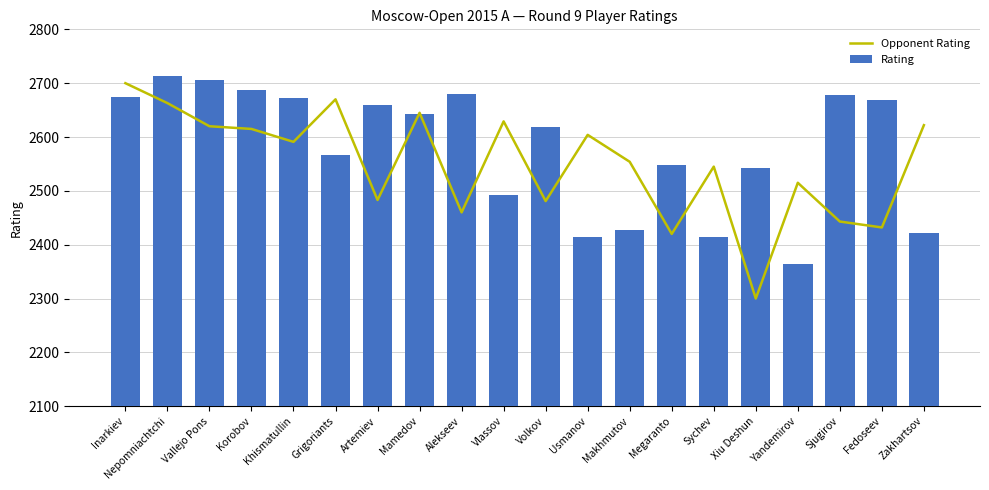

What is the approximate value of Opponent Rating at Nepomniachtchi, to the nearest 50?

2650